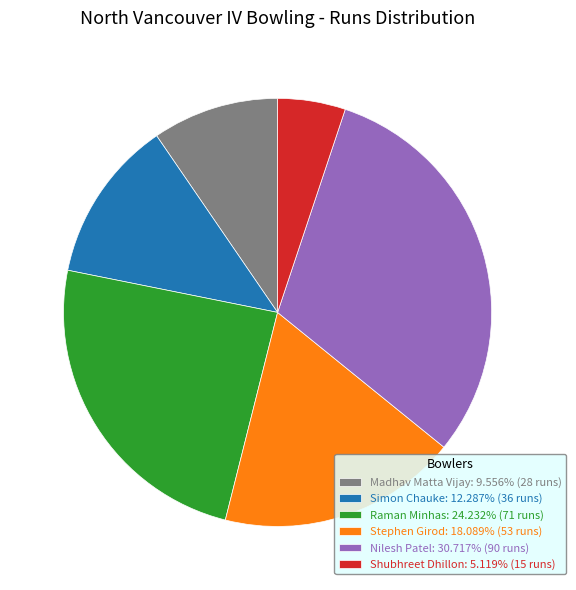

Does Shubhreet Dhillon: 5.119% (15 runs) represent more than half of the total?

No